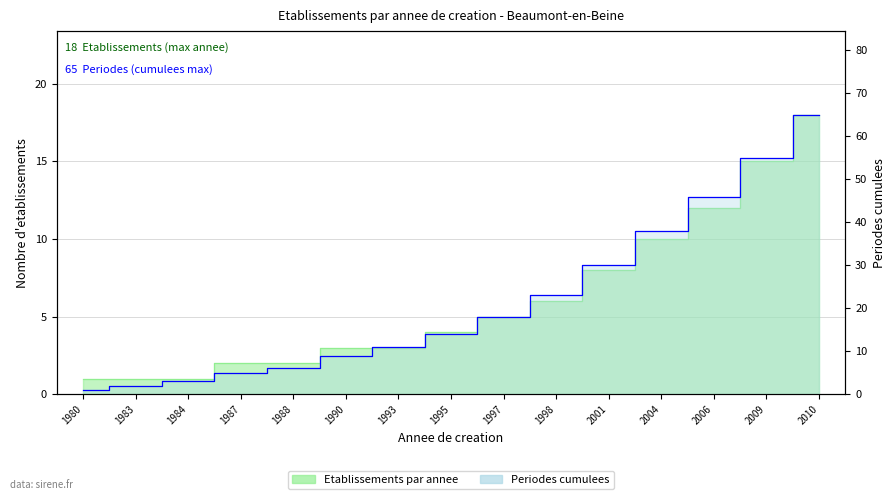

Which has a higher value, 1998 or 2004?

2004